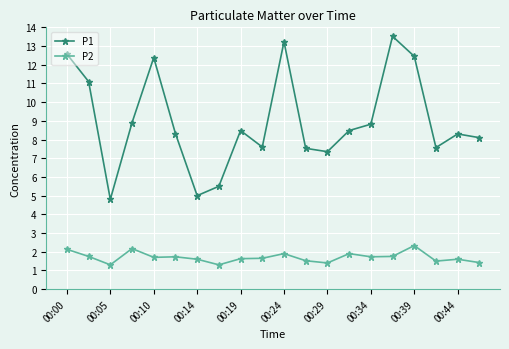

Rank the series by their maximum value, from lowest to highest.

P2, P1